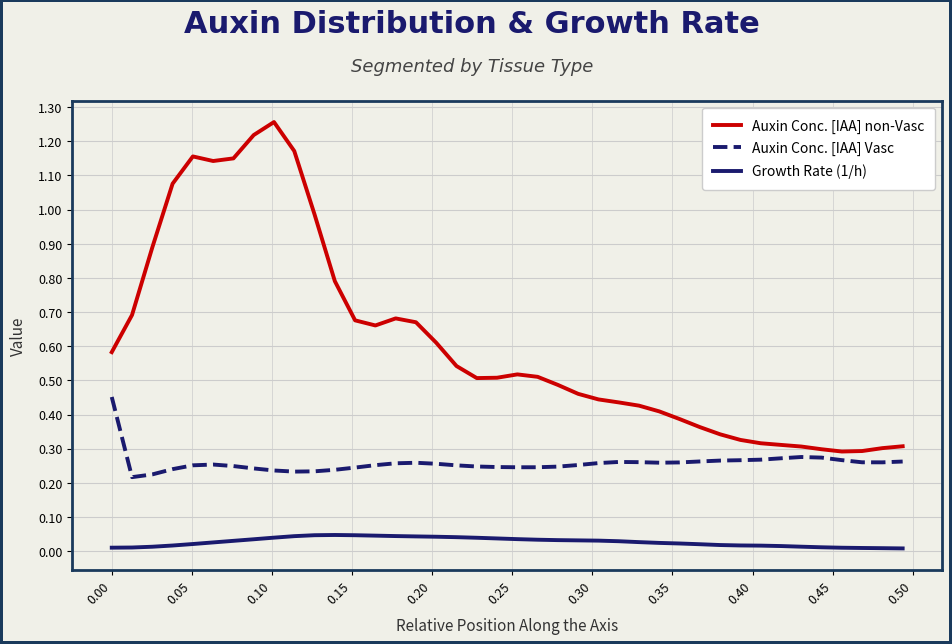

True or false: Auxin Conc. [IAA] Vasc and Growth Rate (1/h) cross at least once.

False